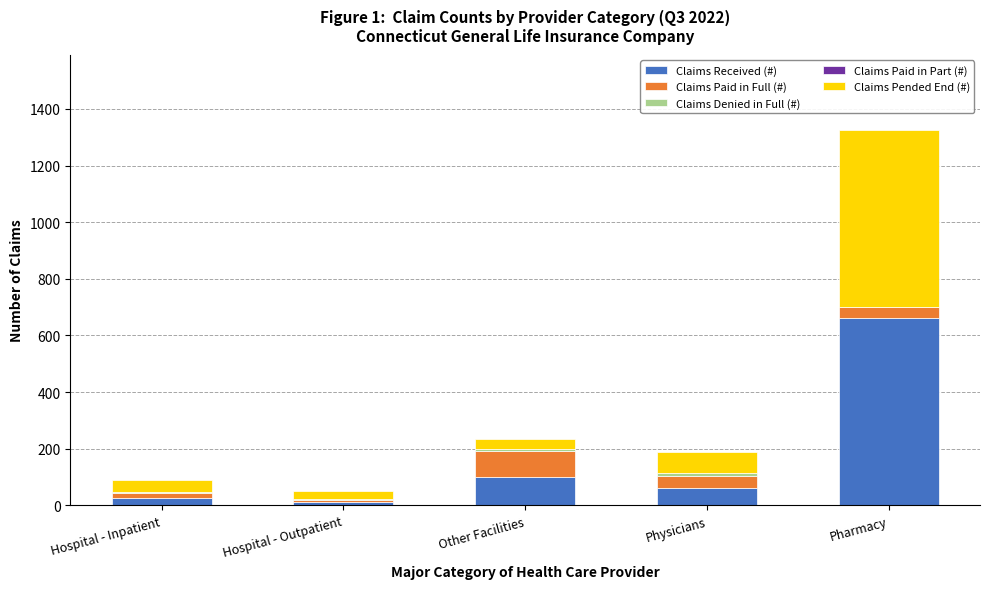

How many data points does each series have?

5